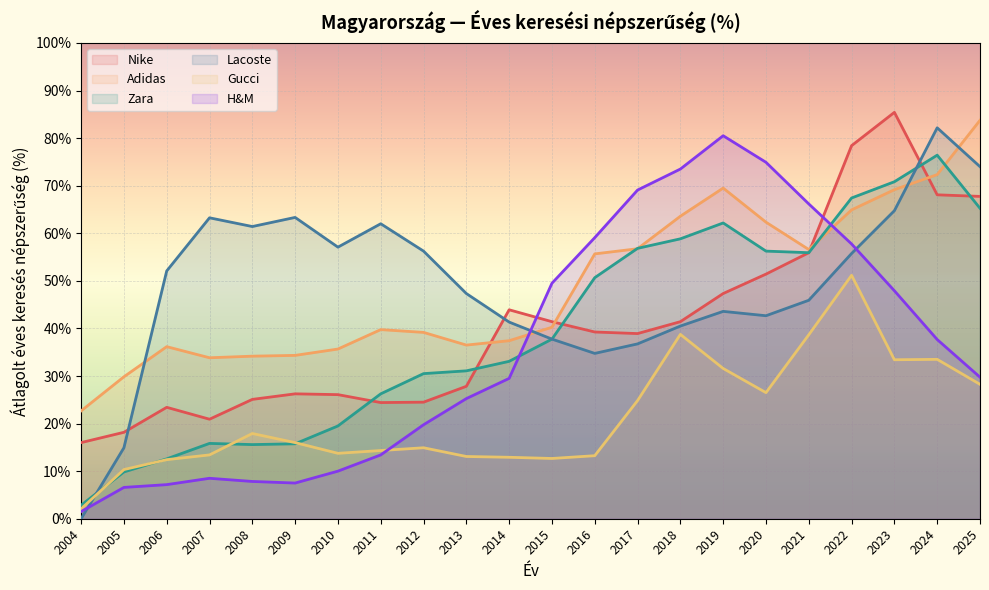

True or false: Adidas has more than 0 interior local peaks.

True